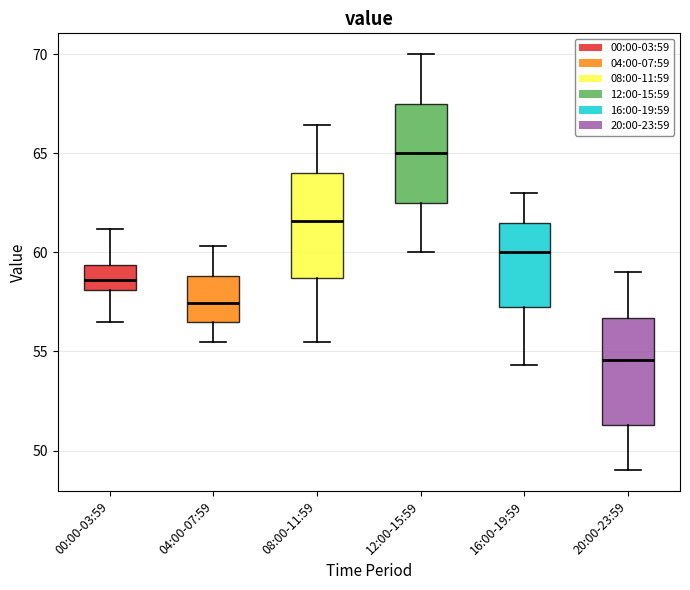

Where does the upper whisker of the box for 16:00-19:59 end on the y-axis? The values are not printed on the chart, so give them approximately, as read against the axis.

63.0